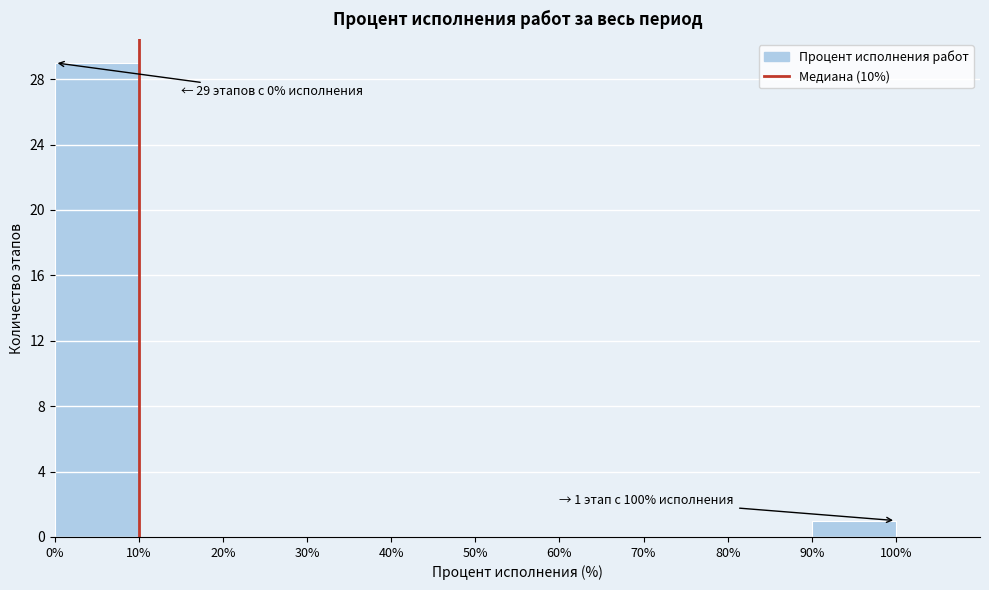

Over which range of the x-axis is the bar tallest?

0% to 10%